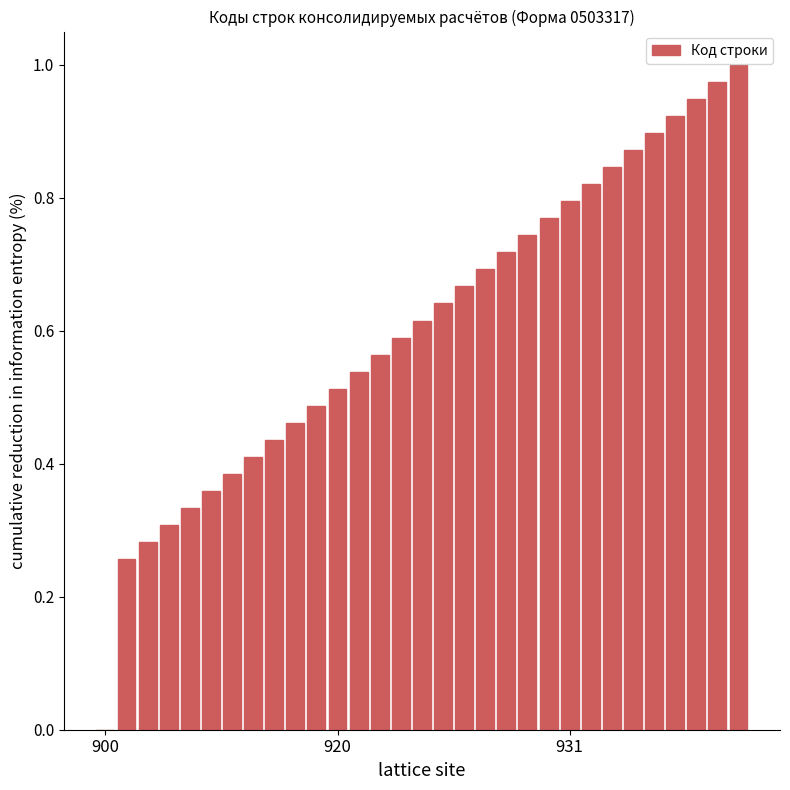

What is the sum of all values?

18.8